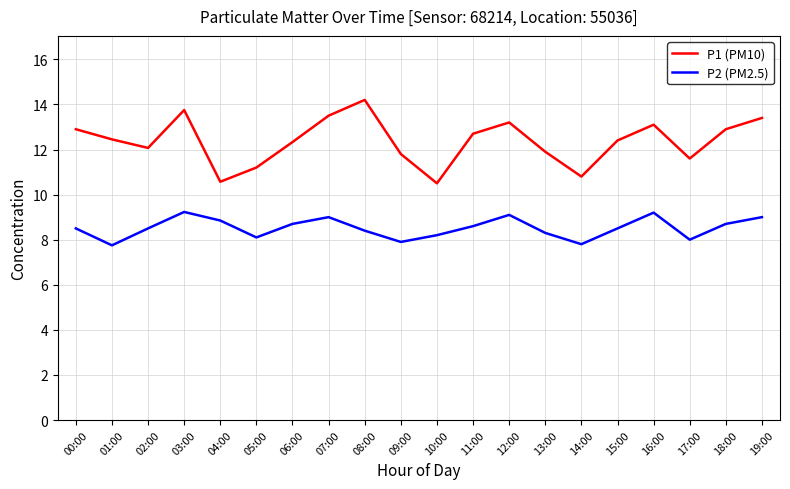

Which series has the largest total across all categories?

P1 (PM10)